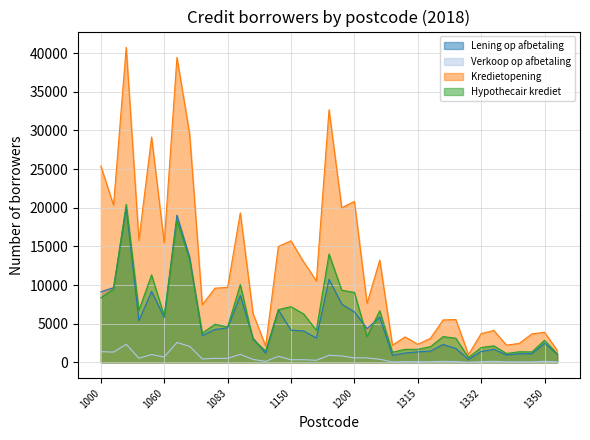

Does the chart have visible grid lines?

Yes